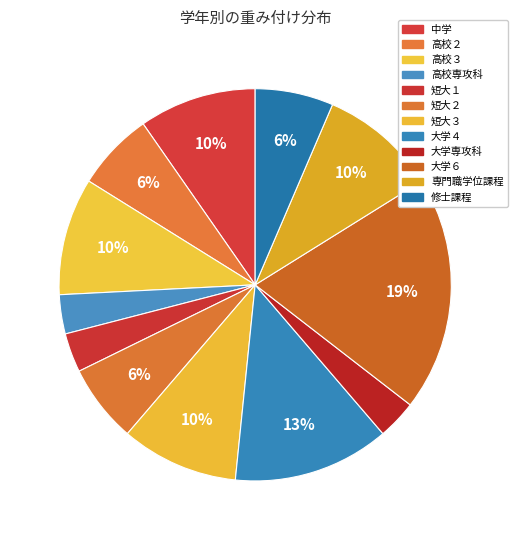

Which has a higher value, 専門職学位課程 or 短大１?

専門職学位課程